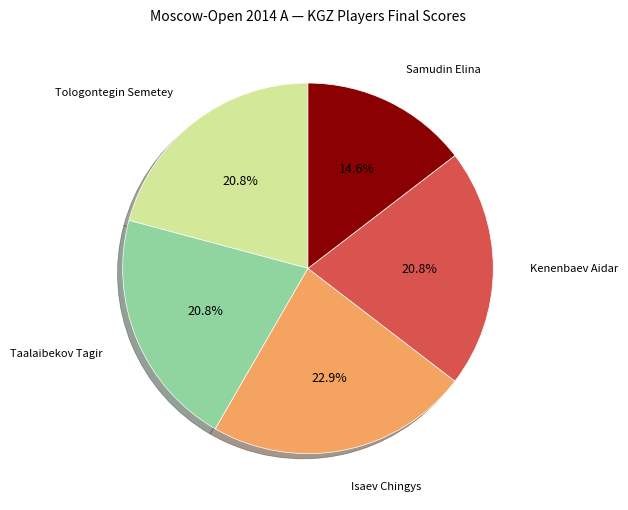

Does any single category account for the majority?

No